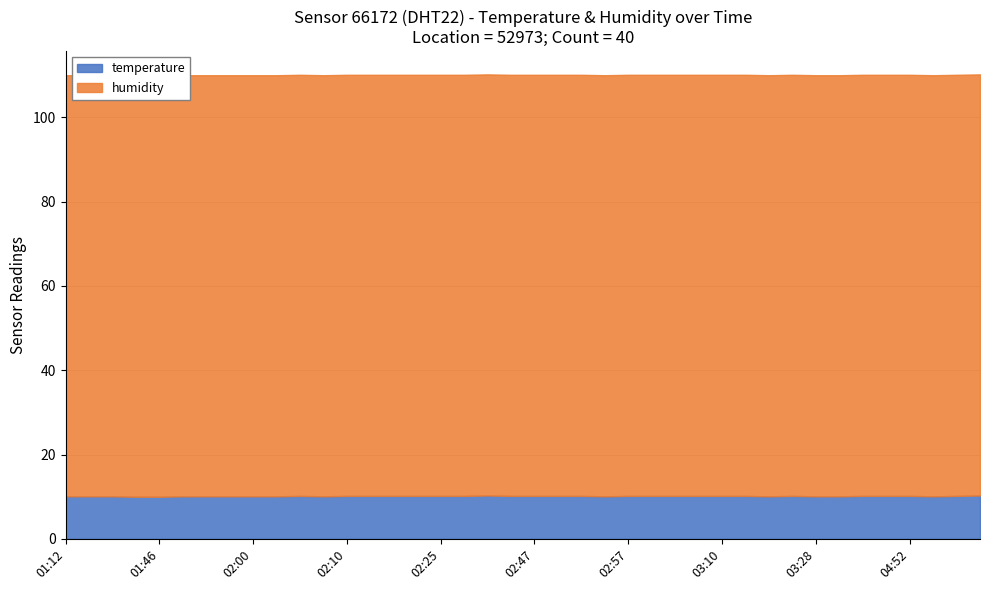

Reading right to left, what are all the values shown in this chart?

temperature: 04:59=10.3	04:57=10.2	04:54=10.1	04:52=10.2	04:49=10.2	04:47=10.2	04:28=10.1	03:28=10.1	03:25=10.2	03:20=10.1	03:15=10.2	03:10=10.2	03:05=10.2	03:02=10.2	03:00=10.2	02:57=10.2	02:55=10.1	02:52=10.2	02:50=10.2	02:47=10.2	02:44=10.2	02:30=10.3	02:27=10.2	02:25=10.2	02:19=10.2	02:16=10.2	02:13=10.2	02:10=10.2	02:07=10.1	02:05=10.2	02:02=10.1	02:00=10.1	01:54=10.1	01:51=10.1	01:49=10.1	01:46=10.0	01:43=10.0	01:41=10.1	01:38=10.1	01:12=10.1
humidity: 04:59=99.9	04:57=99.9	04:54=99.9	04:52=99.9	04:49=99.9	04:47=99.9	04:28=99.9	03:28=99.9	03:25=99.9	03:20=99.9	03:15=99.9	03:10=99.9	03:05=99.9	03:02=99.9	03:00=99.9	02:57=99.9	02:55=99.9	02:52=99.9	02:50=99.9	02:47=99.9	02:44=99.9	02:30=99.9	02:27=99.9	02:25=99.9	02:19=99.9	02:16=99.9	02:13=99.9	02:10=99.9	02:07=99.9	02:05=99.9	02:02=99.9	02:00=99.9	01:54=99.9	01:51=99.9	01:49=99.9	01:46=99.9	01:43=99.9	01:41=99.9	01:38=99.9	01:12=99.9